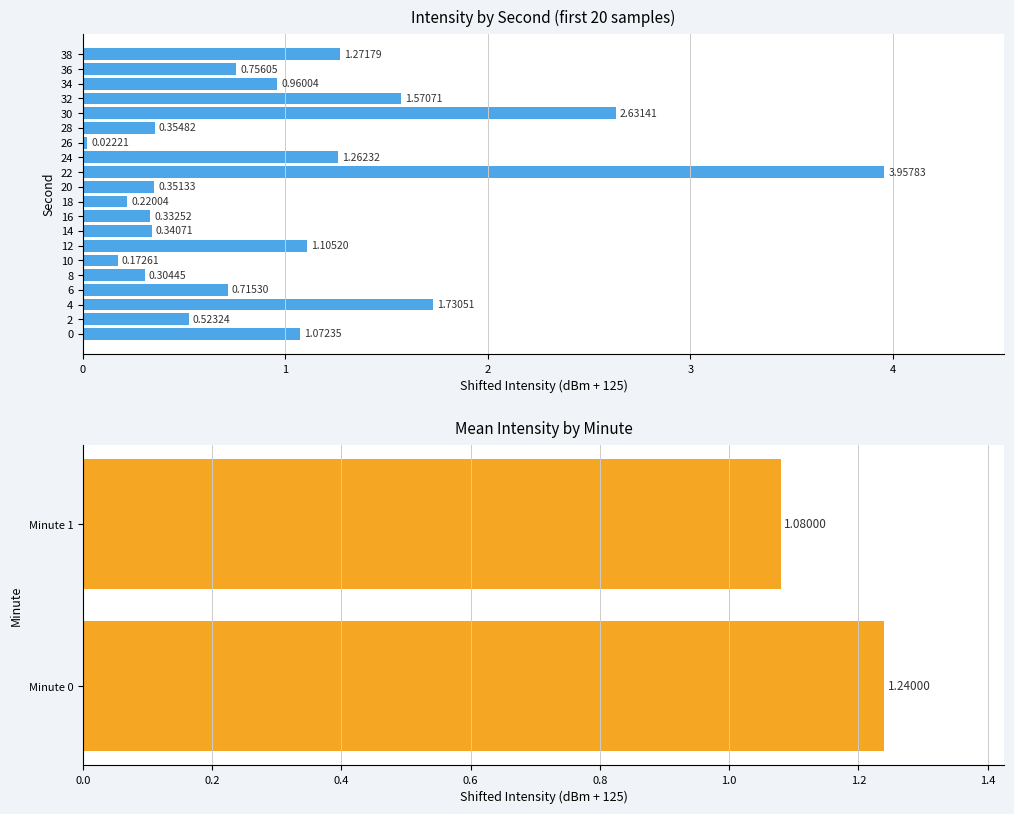

At which category does the chart reach its peak across all series?

22